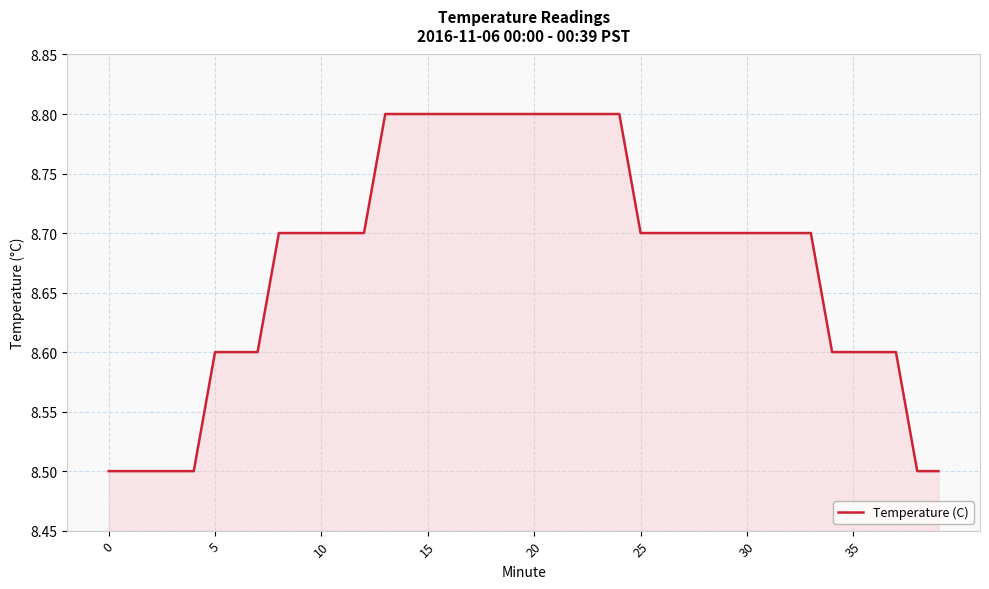

What is the sum of all values?

347.1